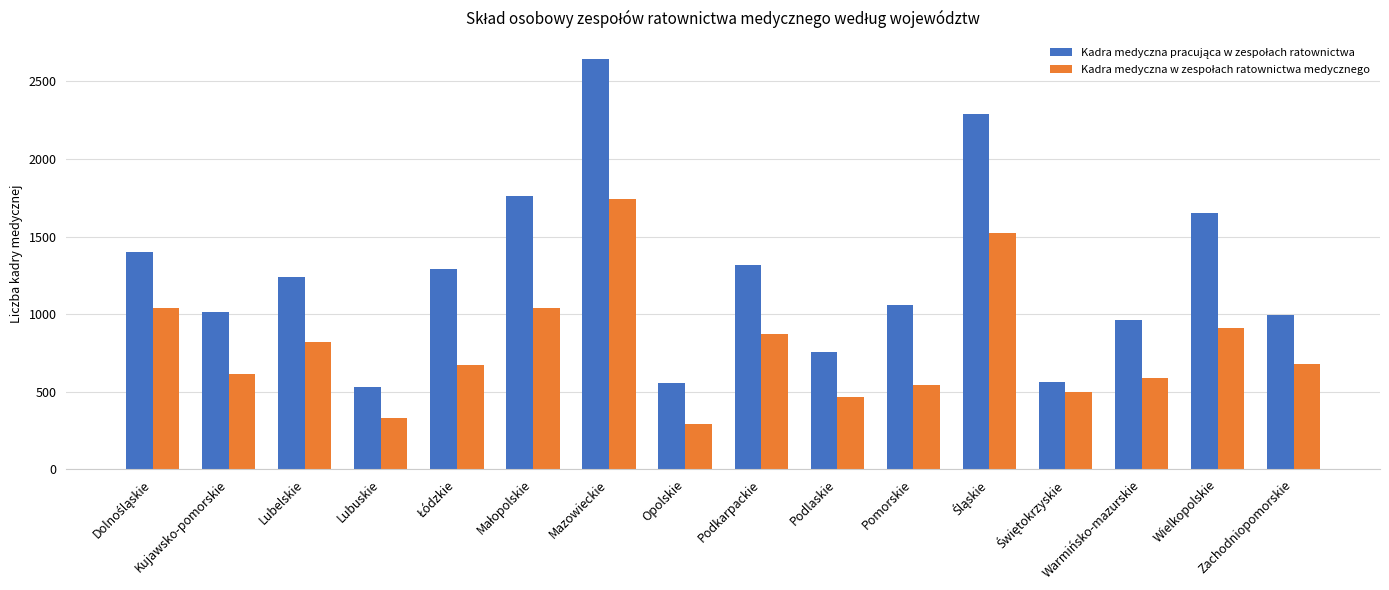

At which category is the sum across all series the highest?

Mazowieckie